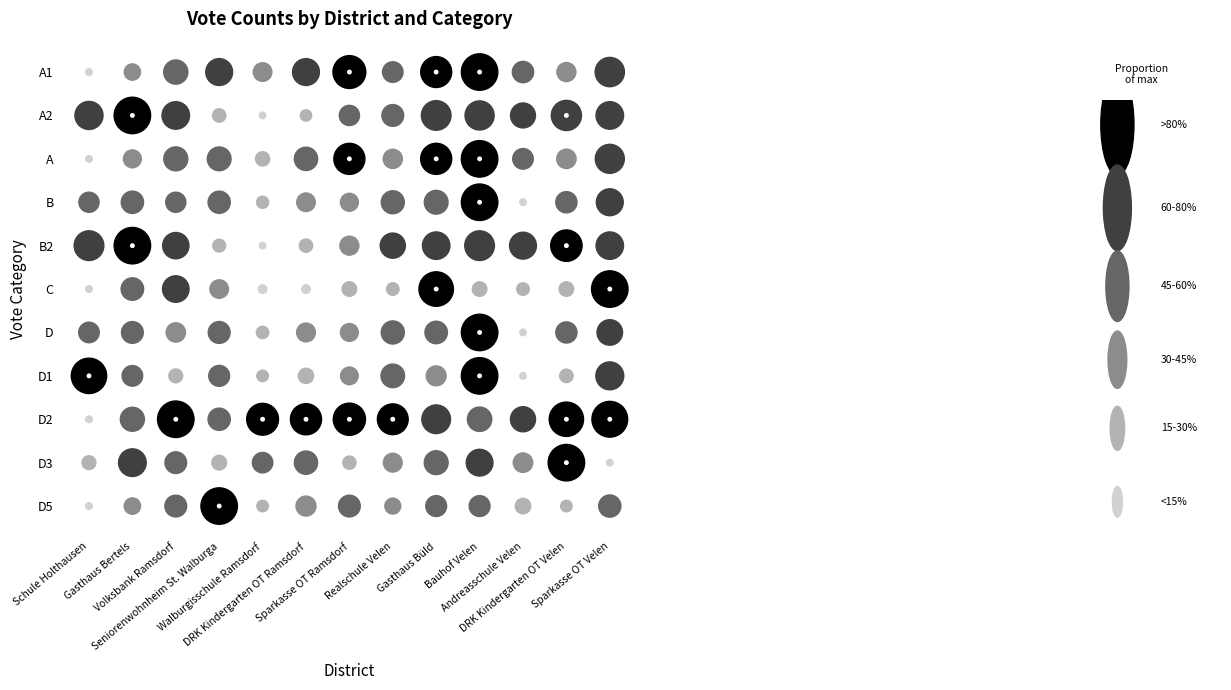

What is the difference between the values at Sparkasse OT Ramsdorf and Bauhof Velen?

153